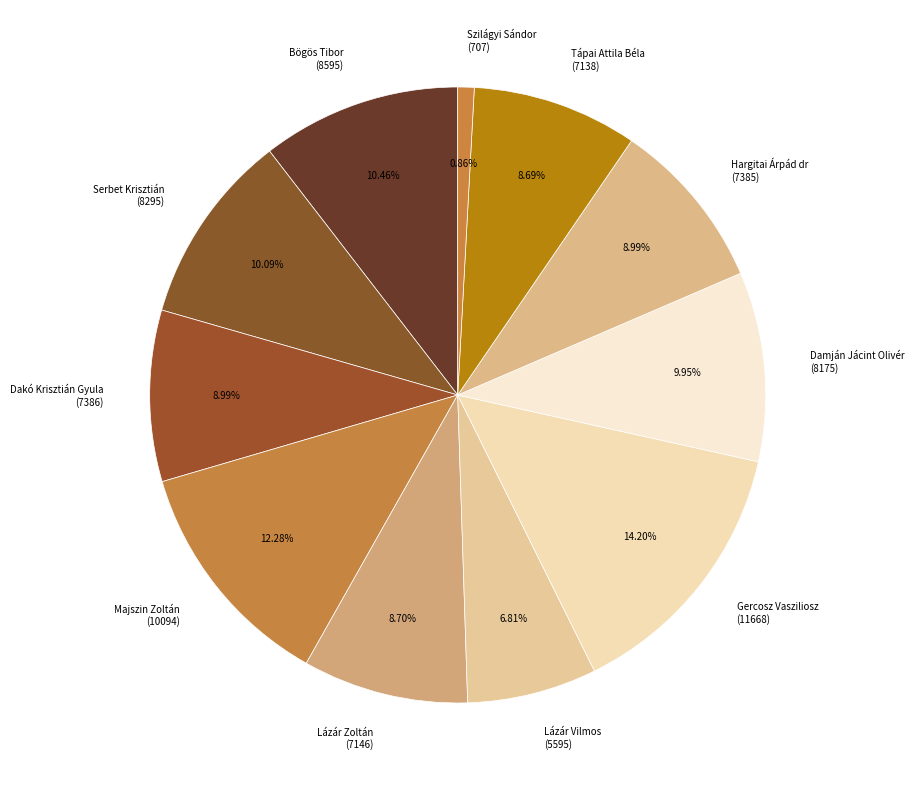

Between Bögös Tibor (8595) and Lázár Vilmos (5595), which is larger?

Bögös Tibor (8595)